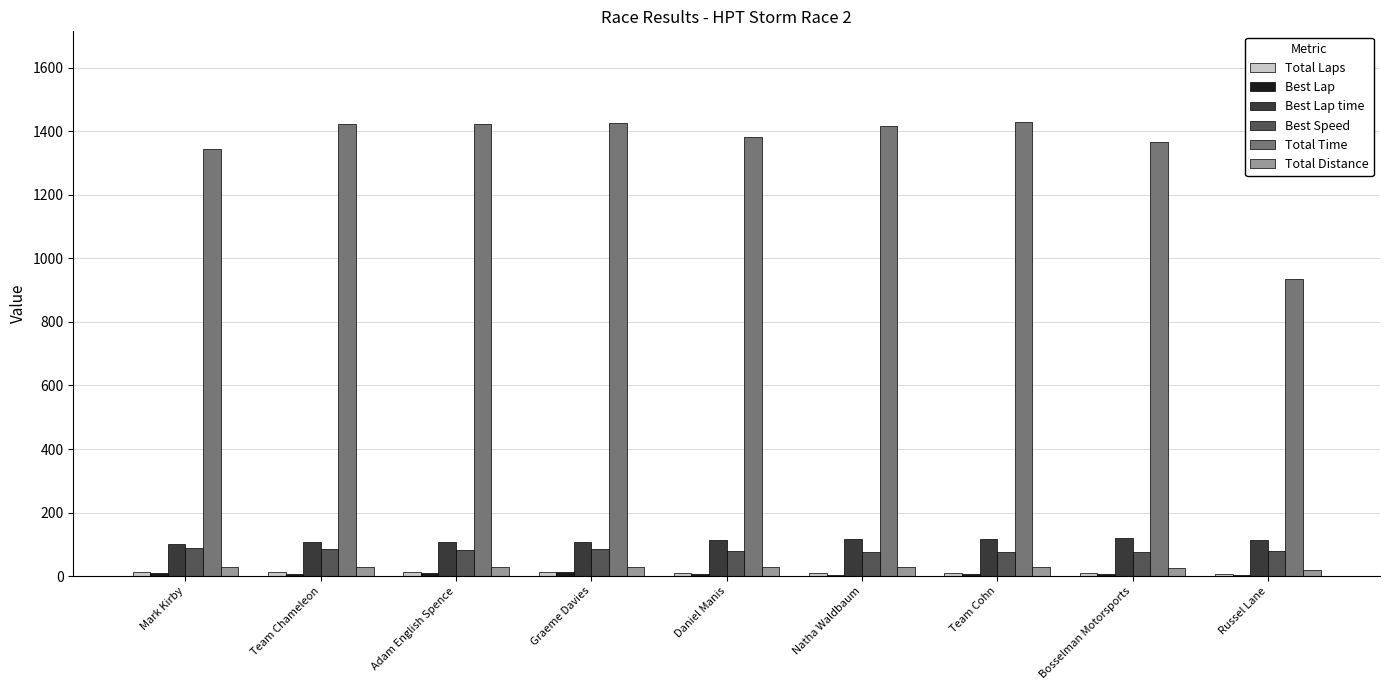

How many categories are shown in the chart?

9